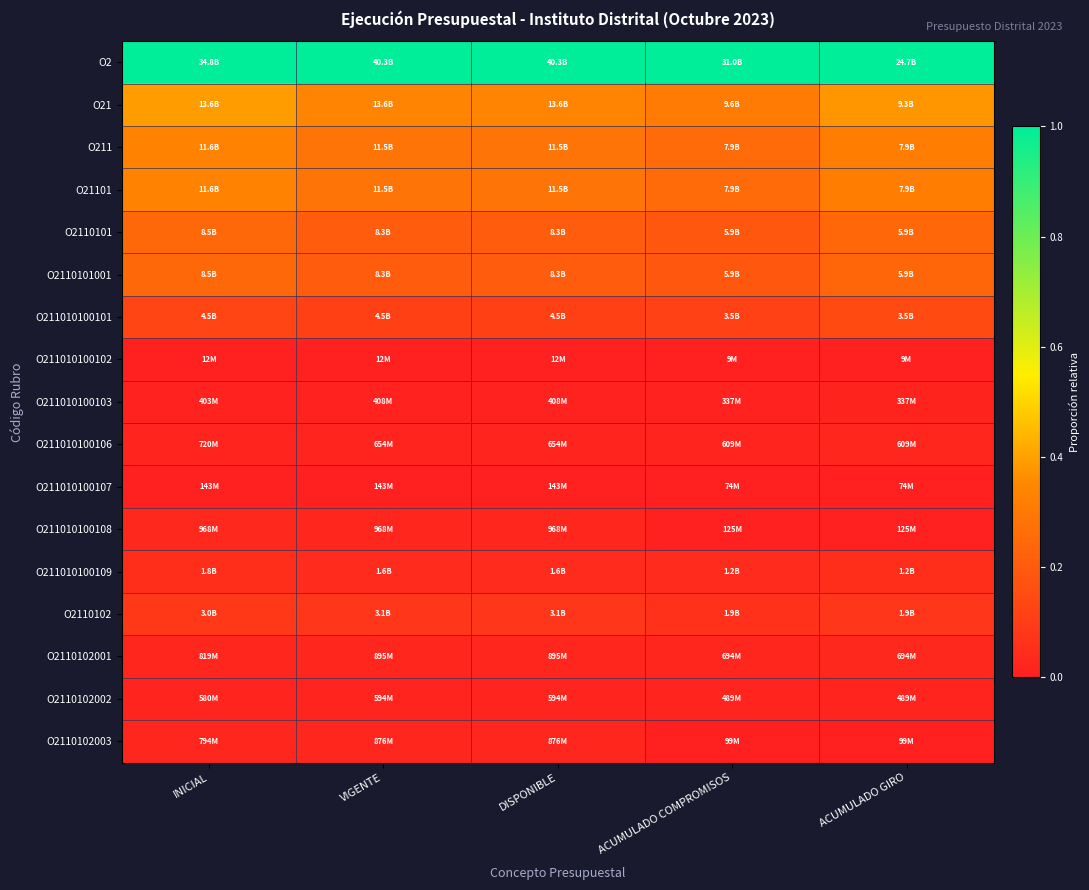

Between DISPONIBLE and VIGENTE, which is larger?

DISPONIBLE